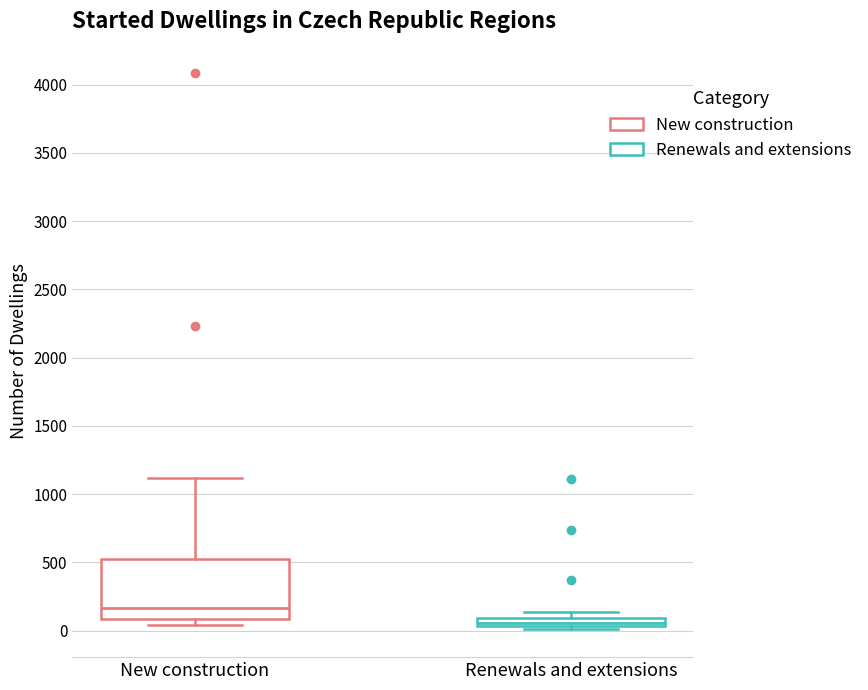

Which box has the highest median line?

New construction